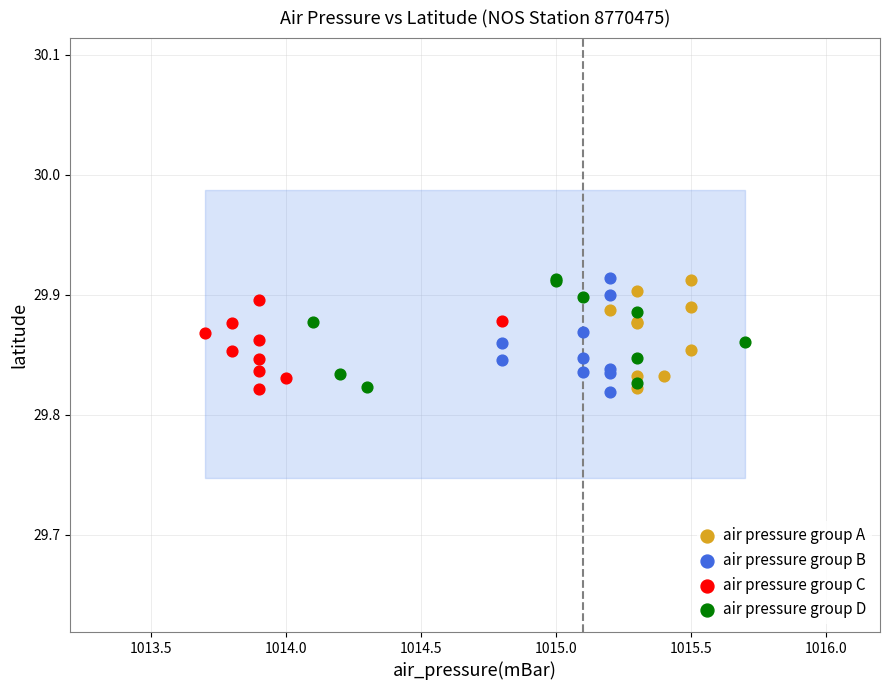

What are all the series names shown in the legend?

air pressure group A, air pressure group B, air pressure group C, air pressure group D